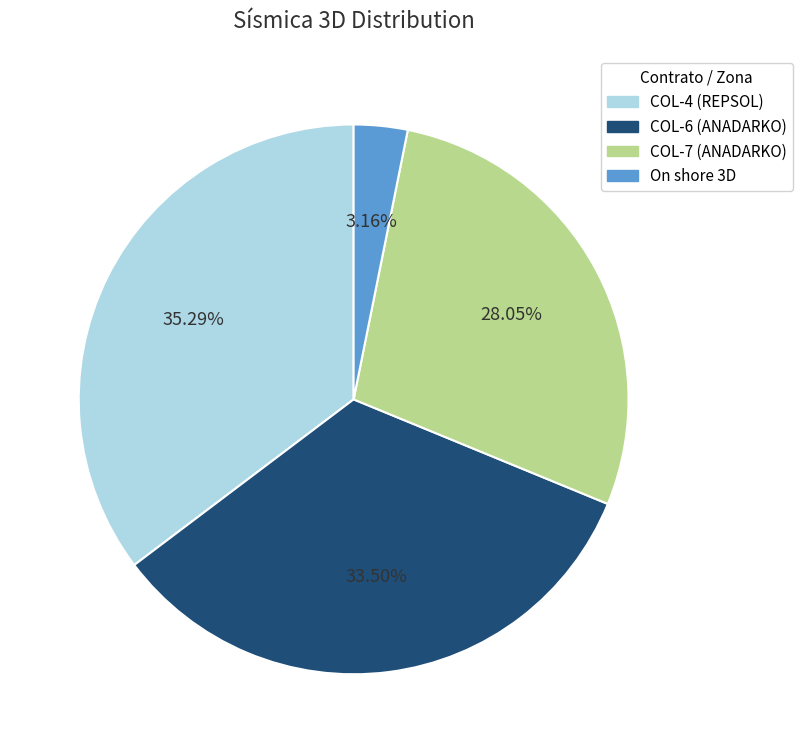

True or false: On shore 3D accounts for 3% of the total.

True